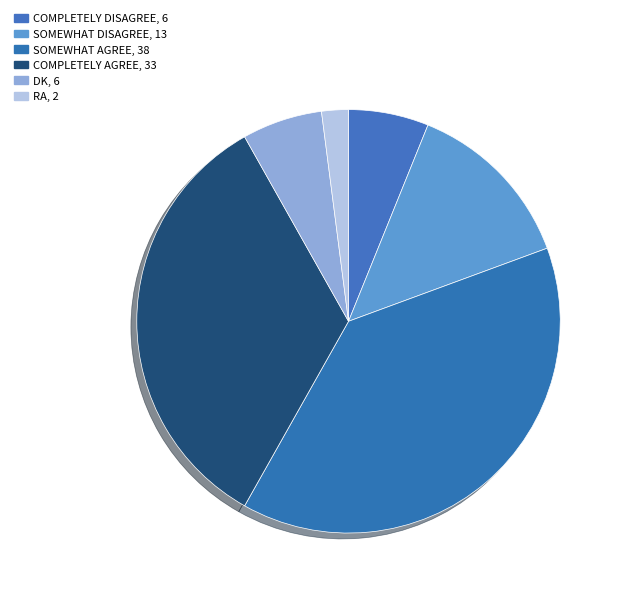

How many slices are in this pie chart?

6